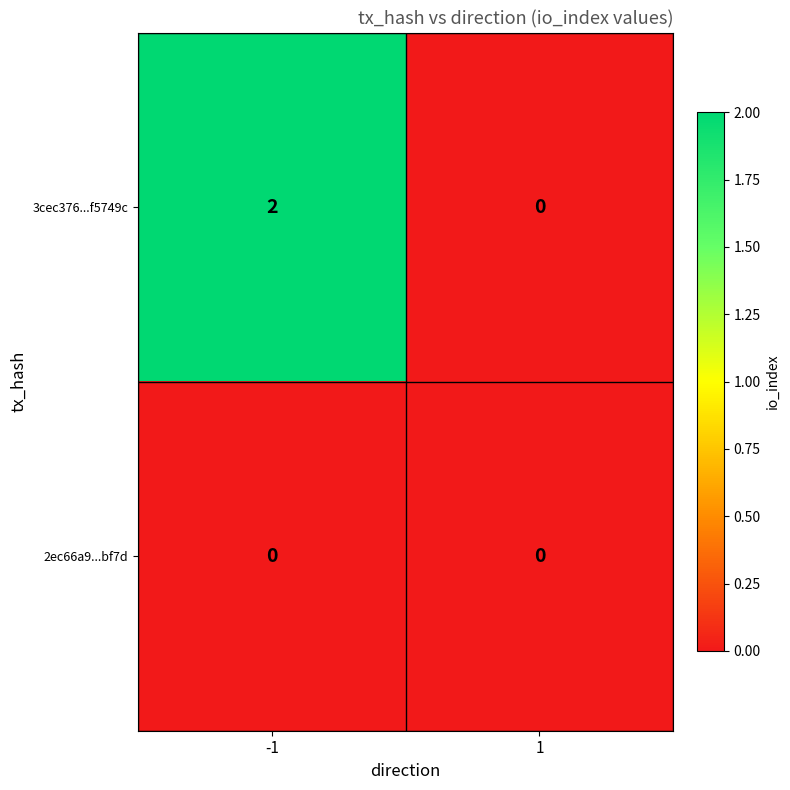

True or false: 3cec376...f5749c has a value of 2 at -1.

True